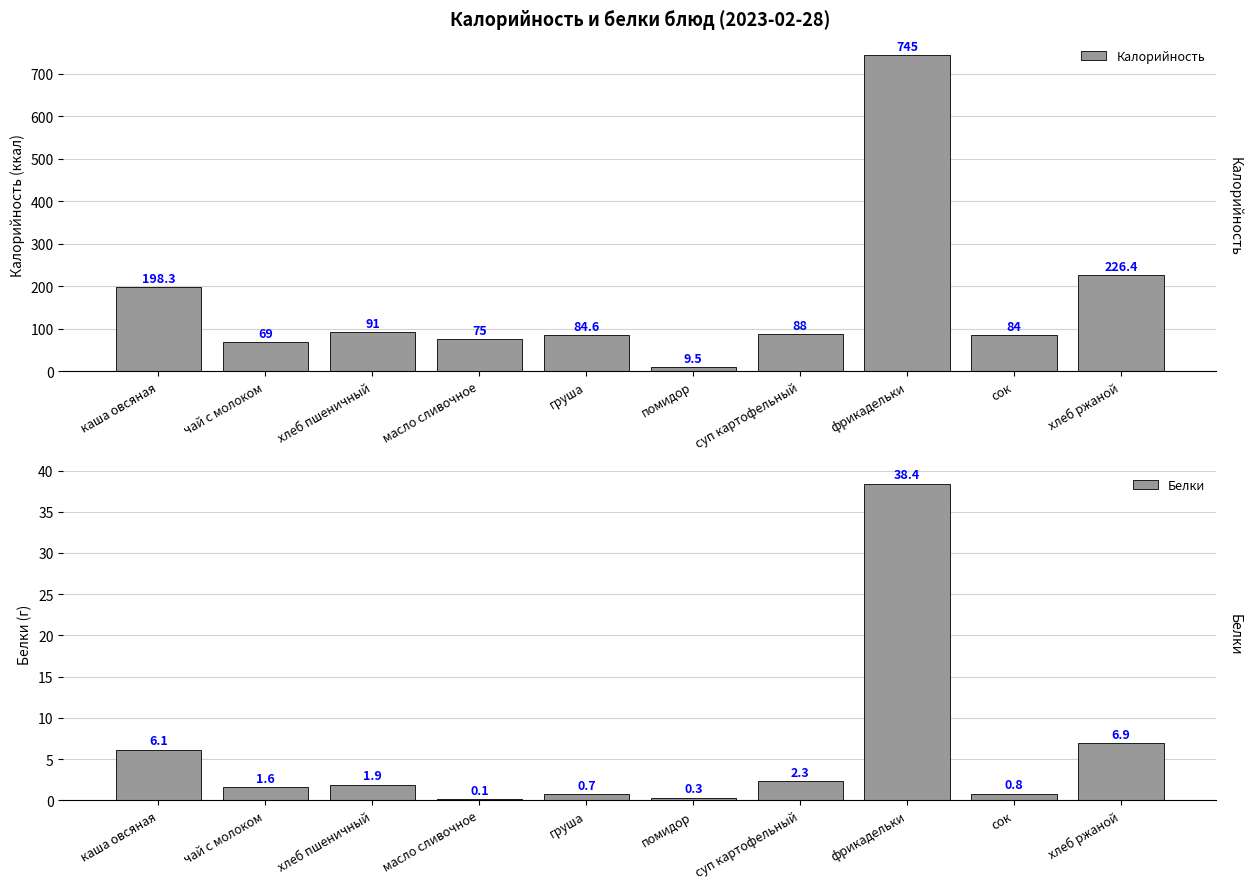

What is the sum of all Белки values?

59.1